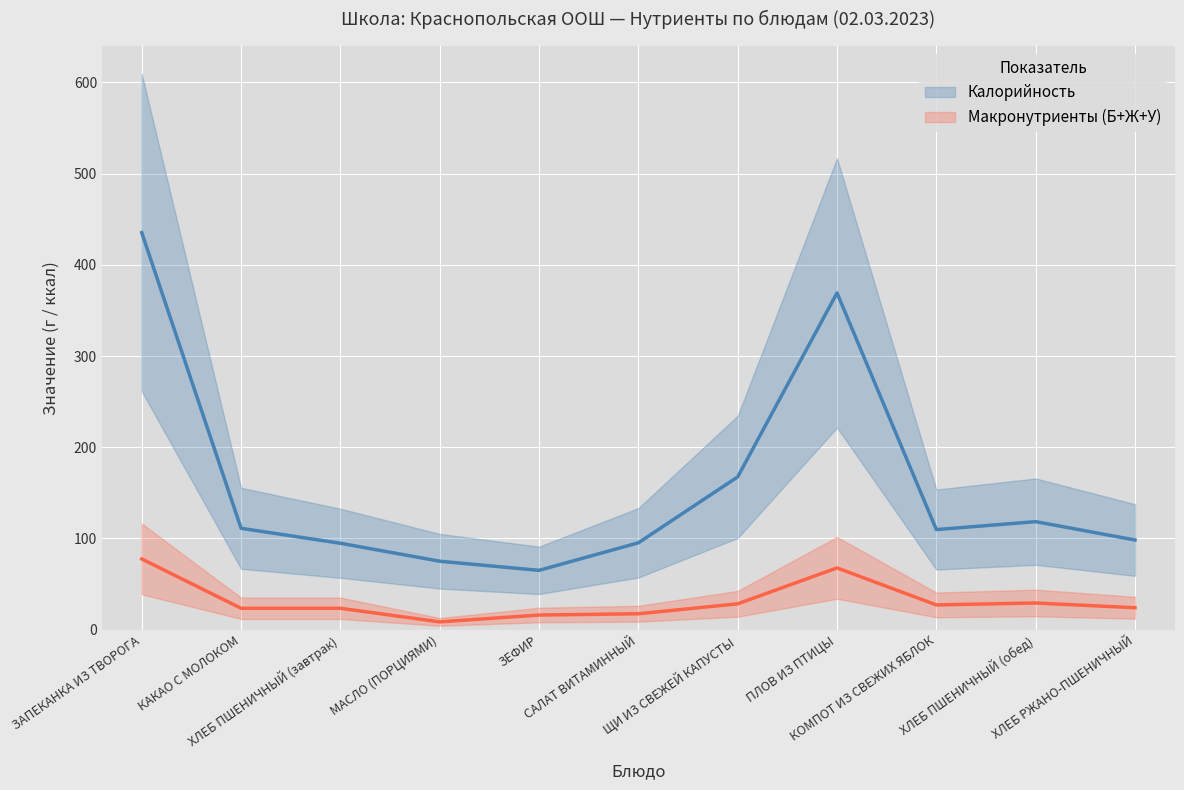

True or false: Жиры and Калорийность cross at least once.

False